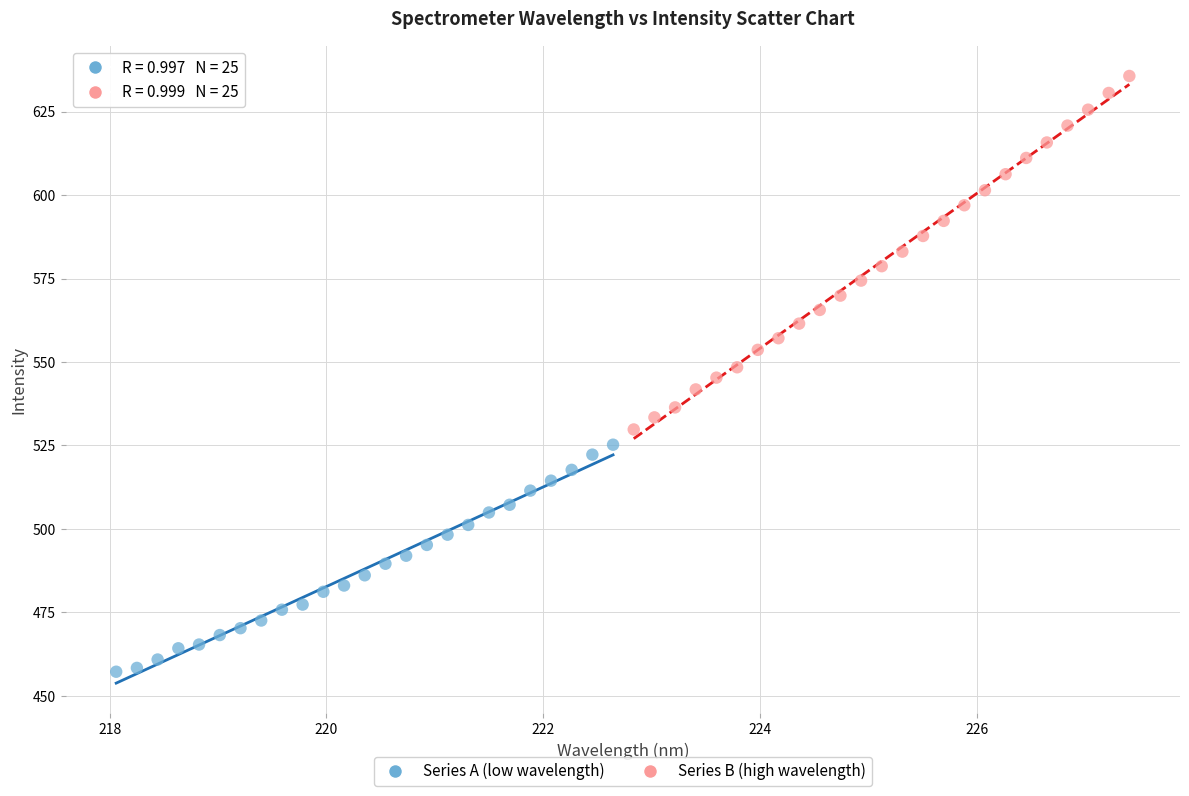

Which series contains the lowest Y value?

Series A (low wavelength)